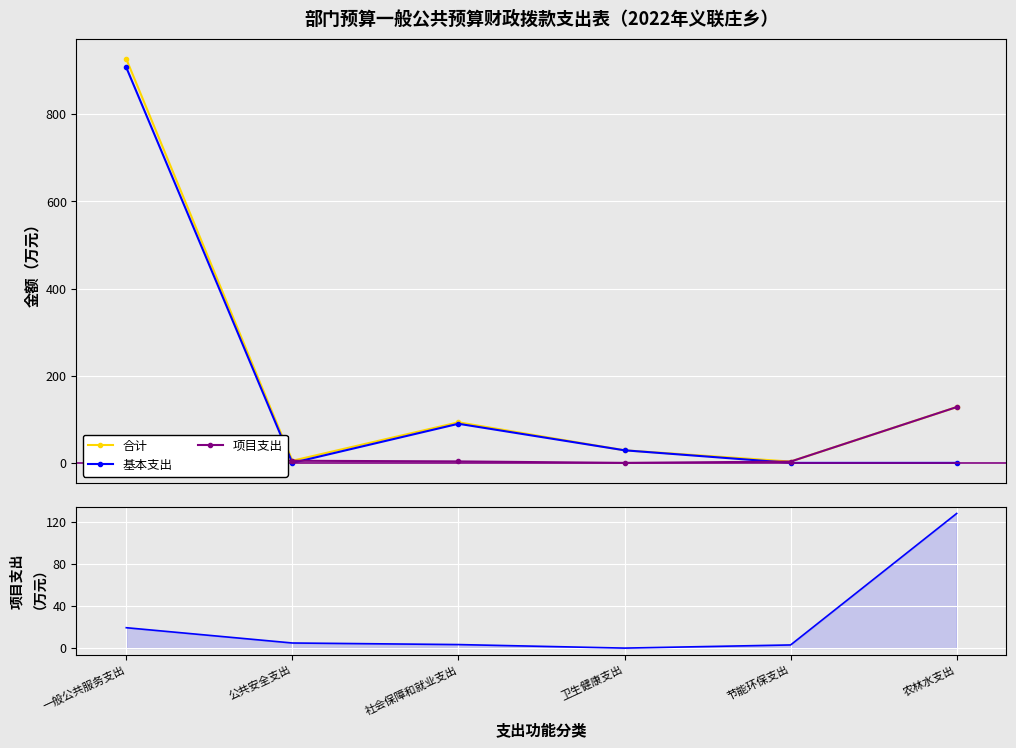

What is the value of the 项目支出 point at the 1st from the left?

19.4